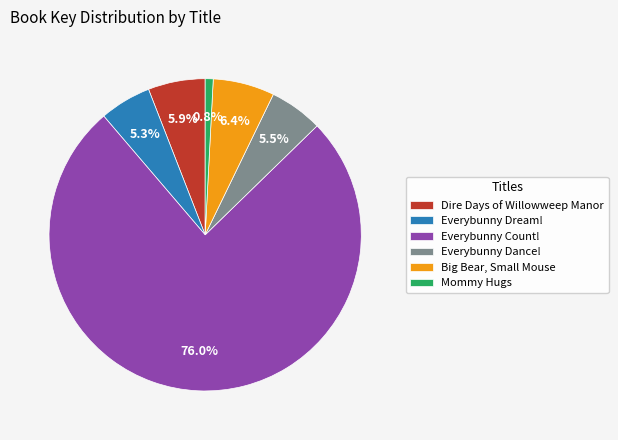

Rank the categories by value from highest to lowest.

Everybunny Count!, Big Bear, Small Mouse, Dire Days of Willowweep Manor, Everybunny Dance!, Everybunny Dream!, Mommy Hugs